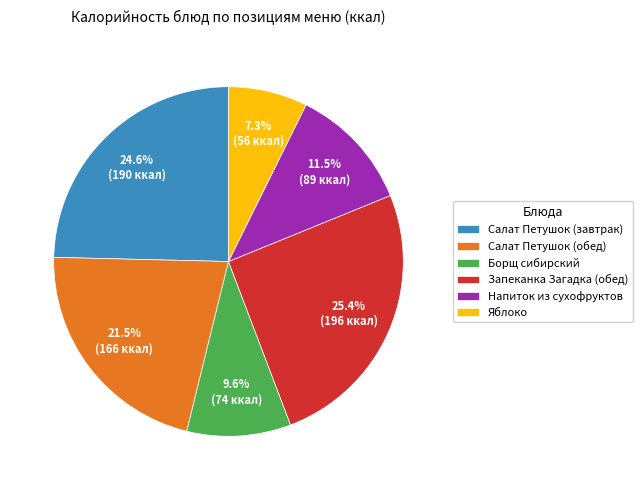

To the nearest percent, what portion does Яблоко represent?

7%